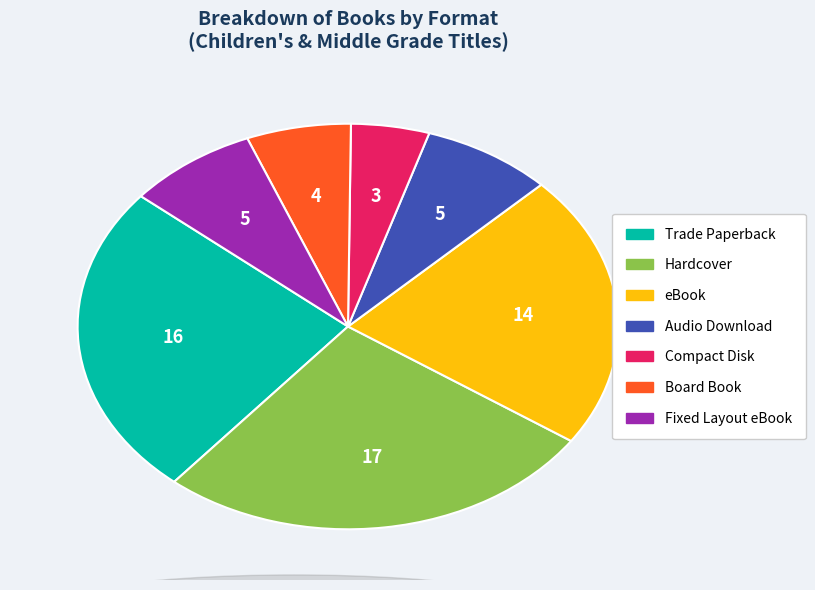

How many slices are in this pie chart?

7